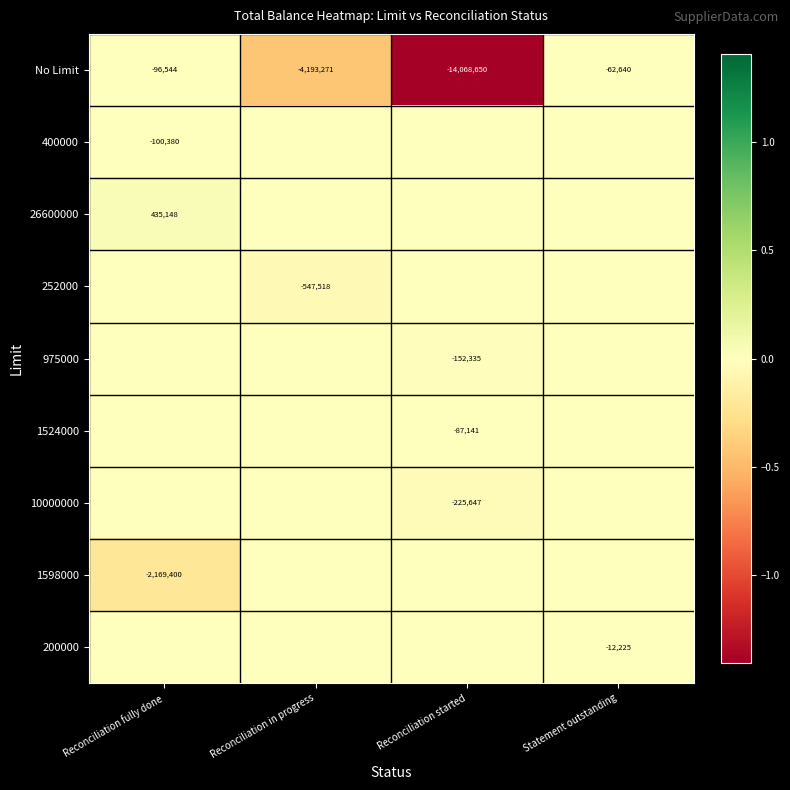

What is the total value across all series at Statement outstanding?

-74865.0